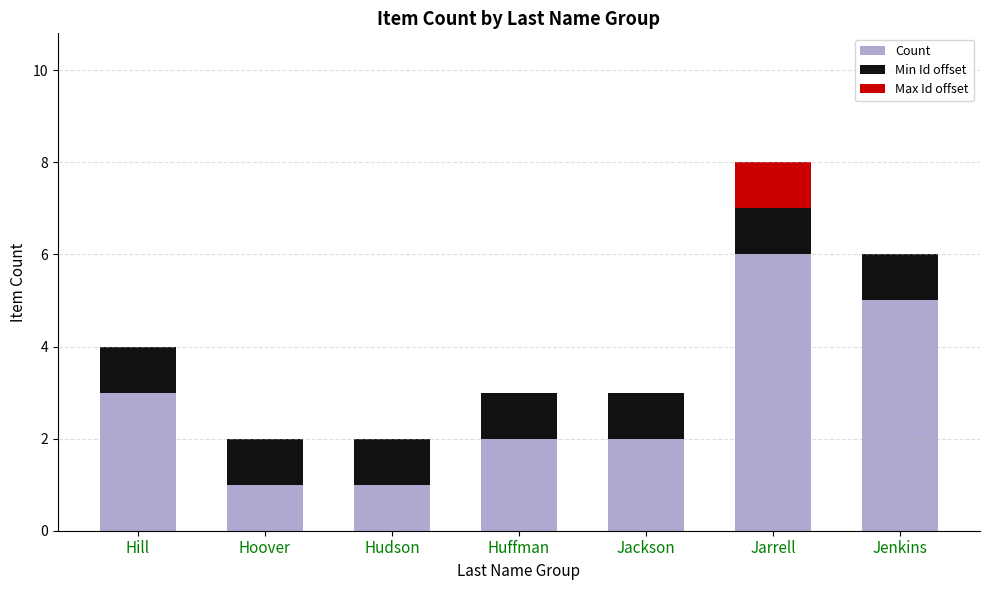

Are the bars grouped side by side (vs. stacked)?

No